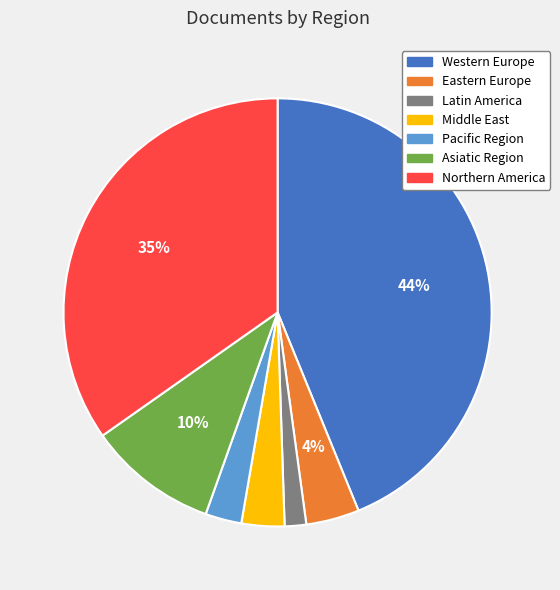

To the nearest percent, what is the difference between the largest and smallest slice percentages?

42%